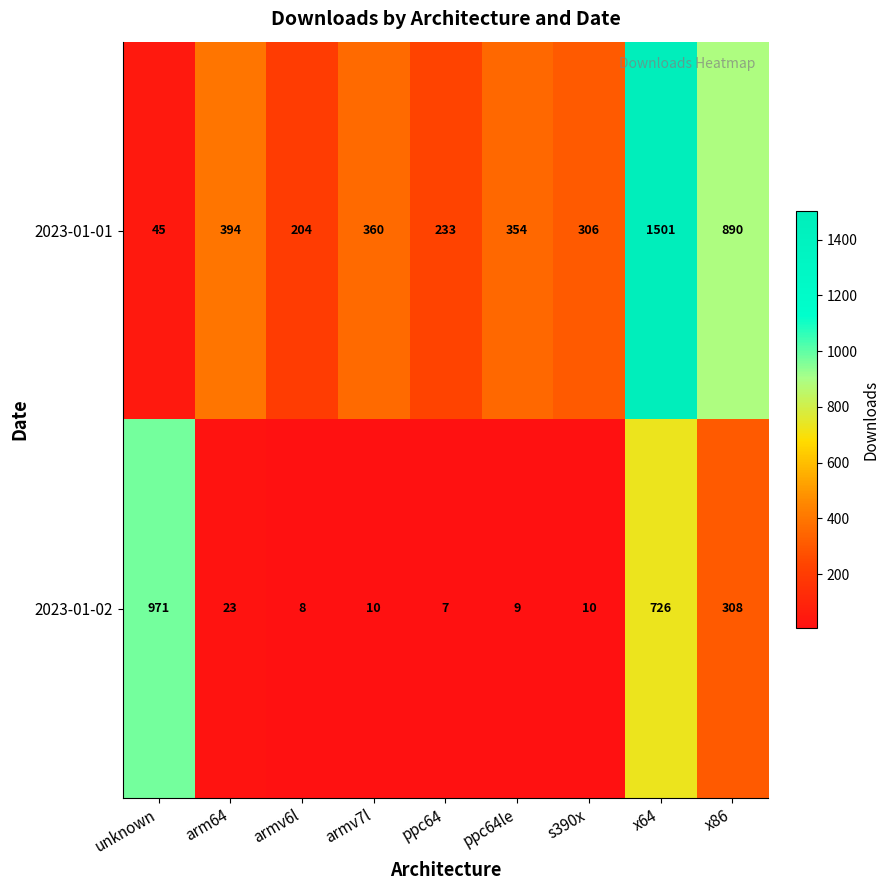

What is the sum of the 2023-01-01 values at unknown and s390x?

351